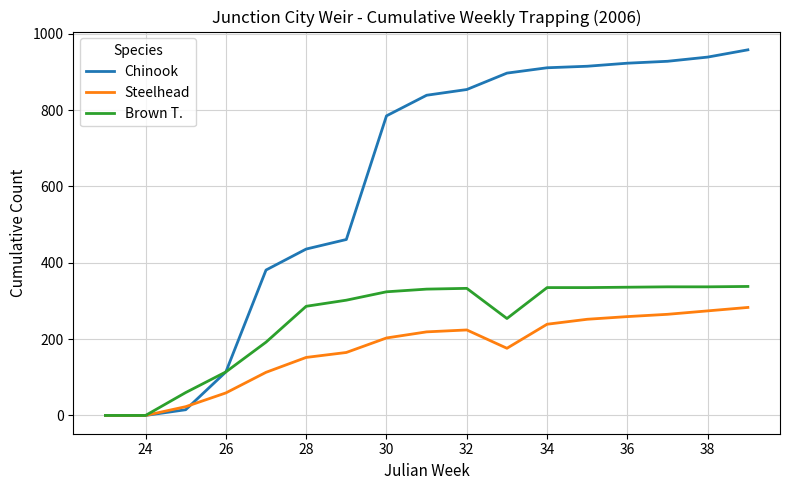

Which series has the largest range (max minus min)?

Chinook